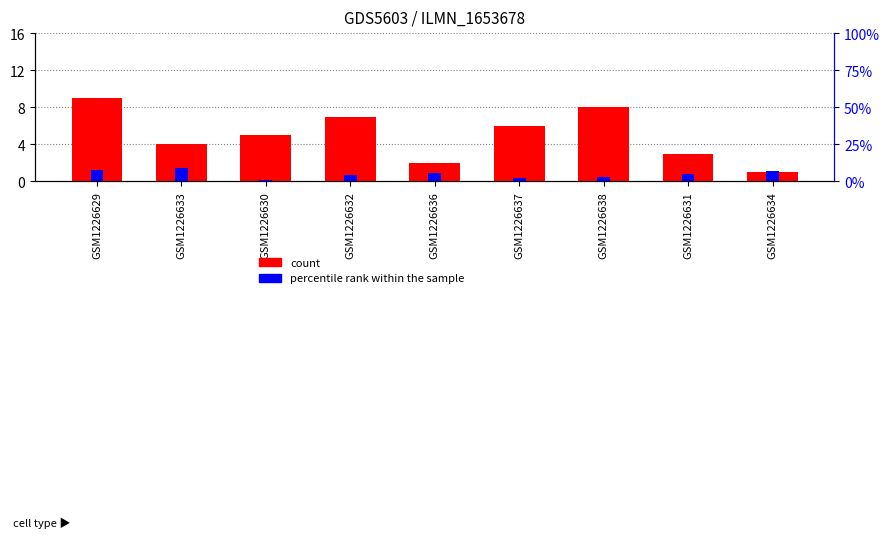

At which category is the sum across all series the highest?

GSM1226629